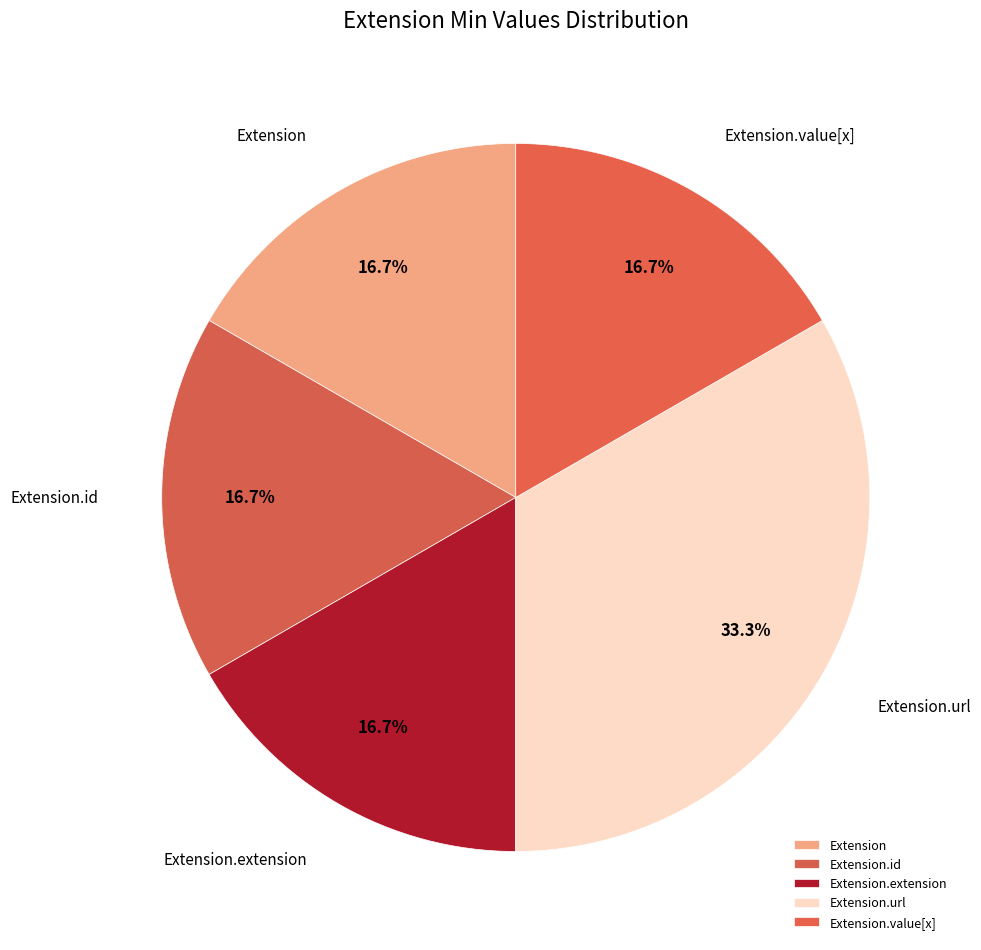

Does any single category account for the majority?

No